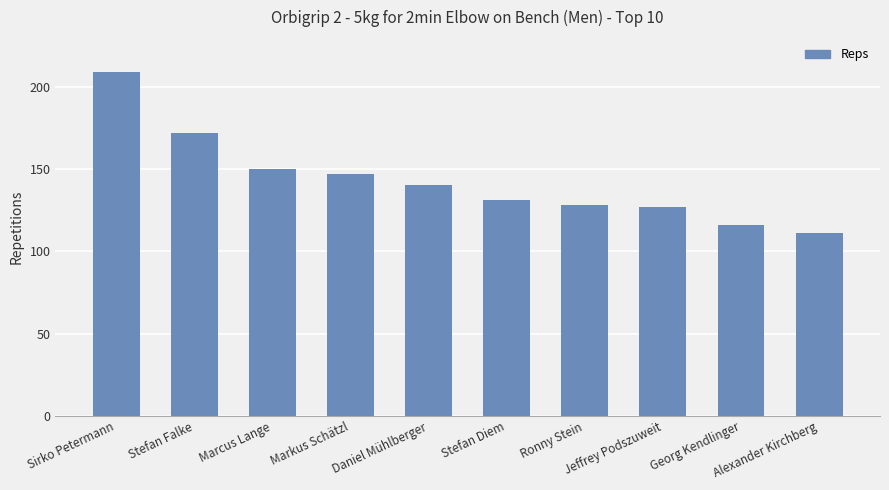

What is the value of the 7th bar from the left?

128